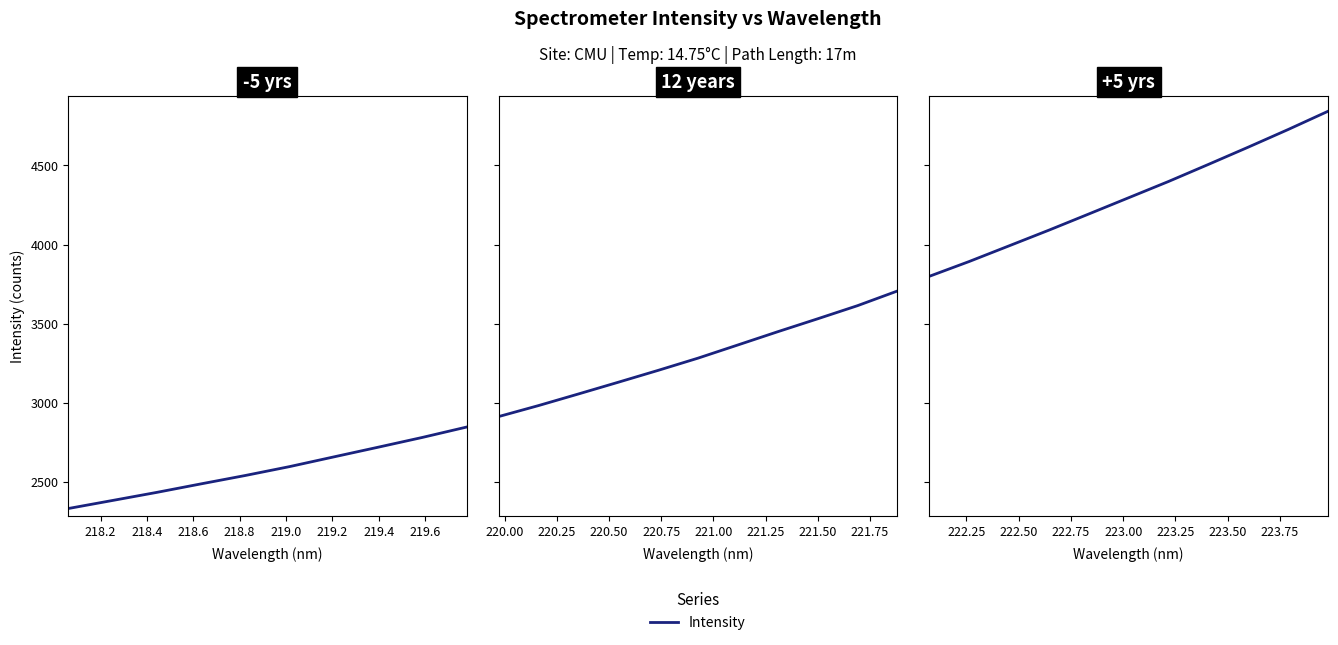

The value at 218.2 is 2667.8. True or false?

False